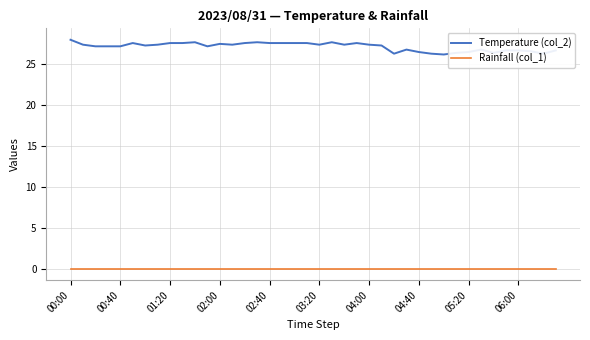

What is the greatest value displayed?

28.0